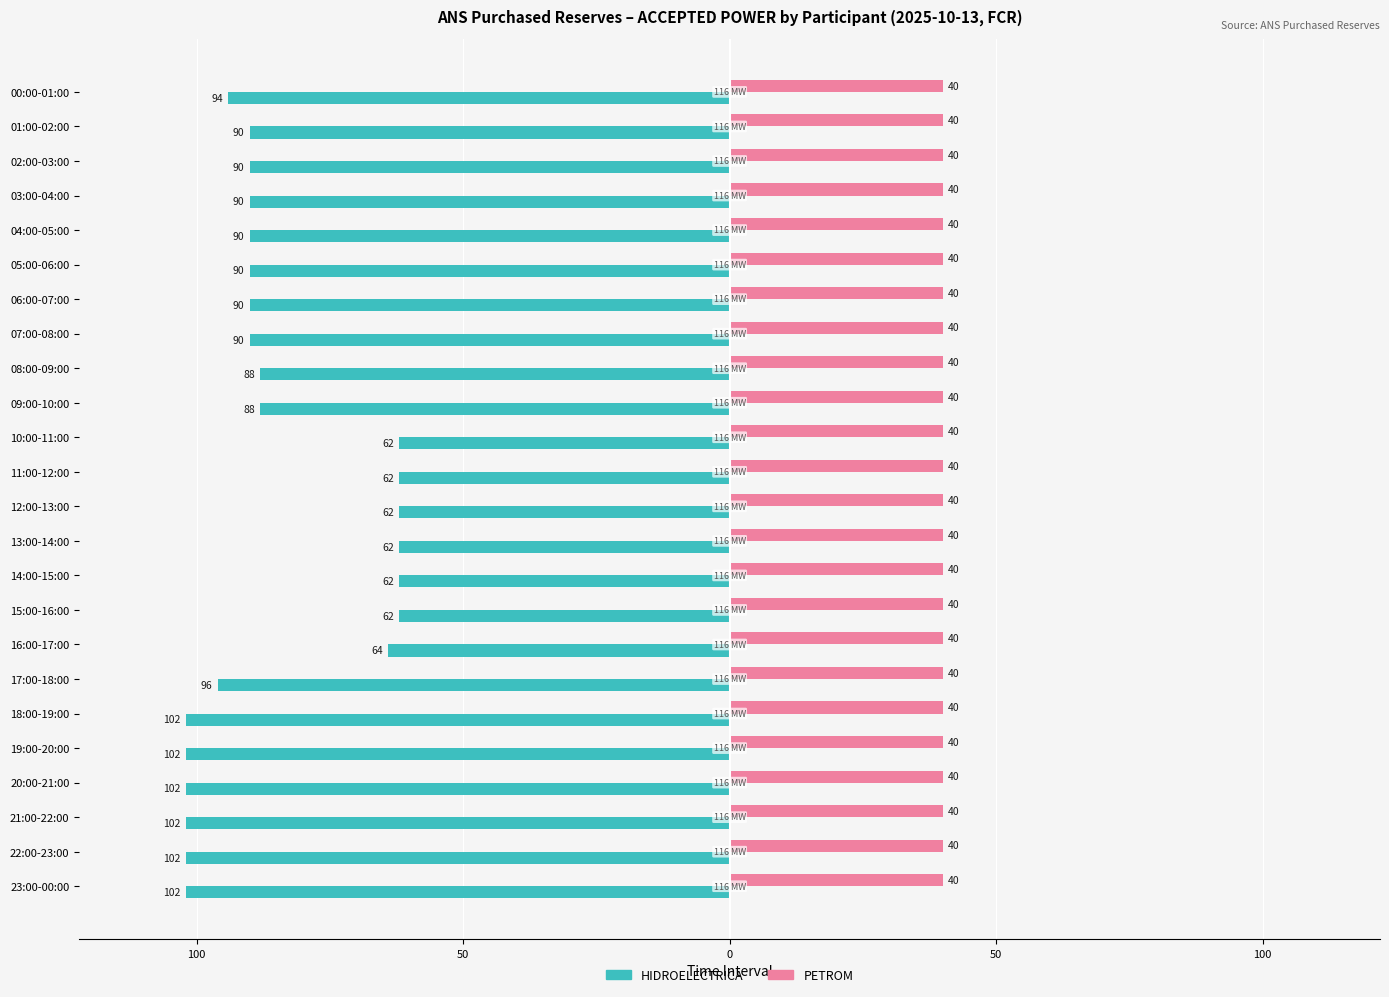

What are all the series names shown in the legend?

HIDROELECTRICA, PETROM